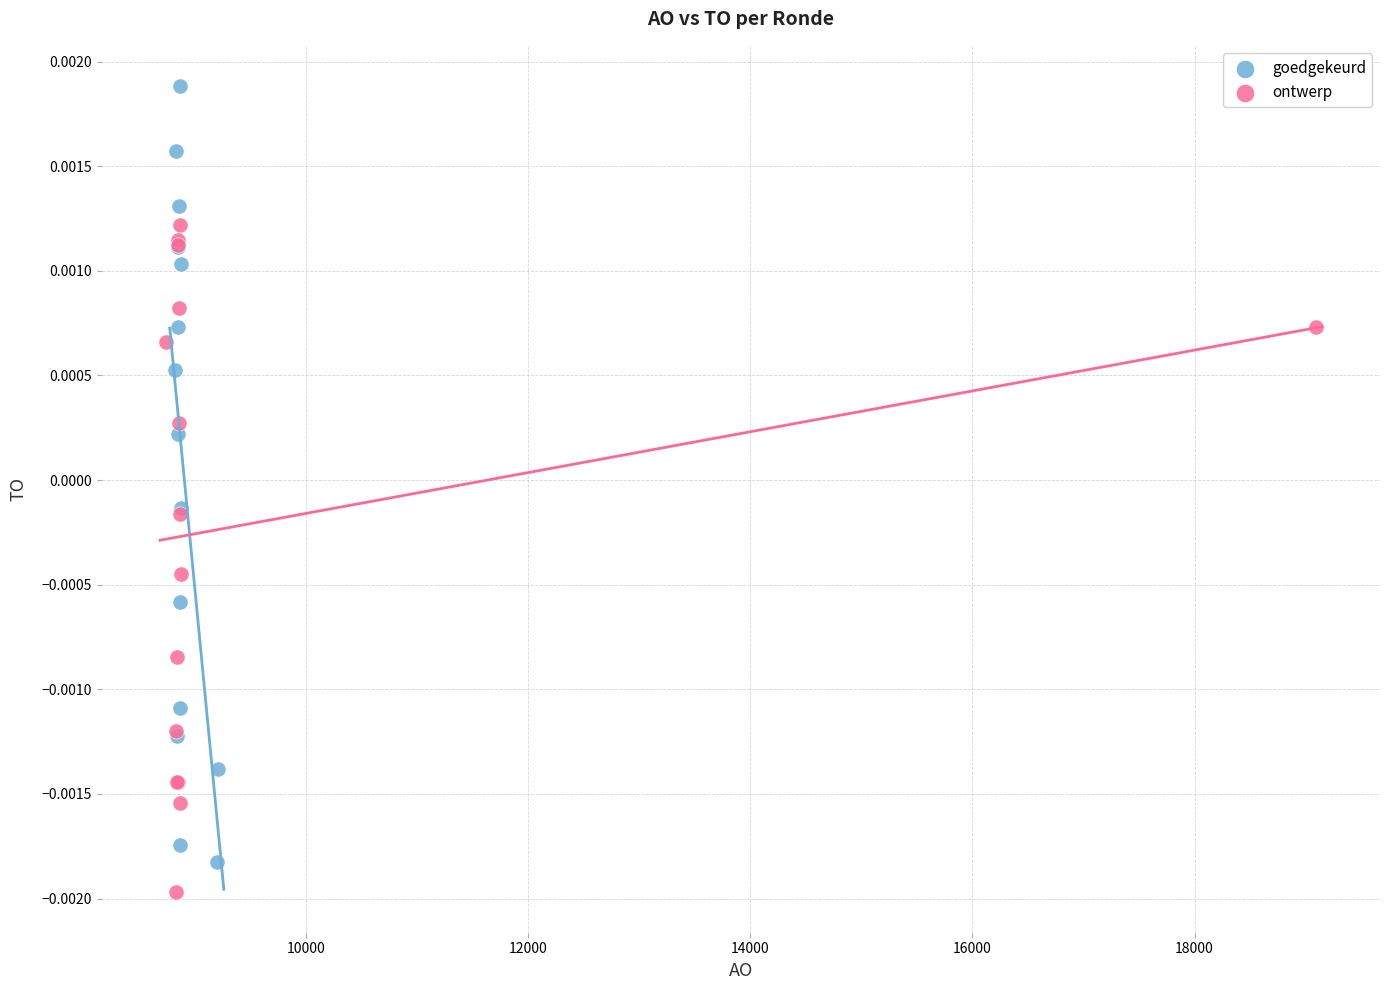

Which series has the widest spread of Y values?

goedgekeurd